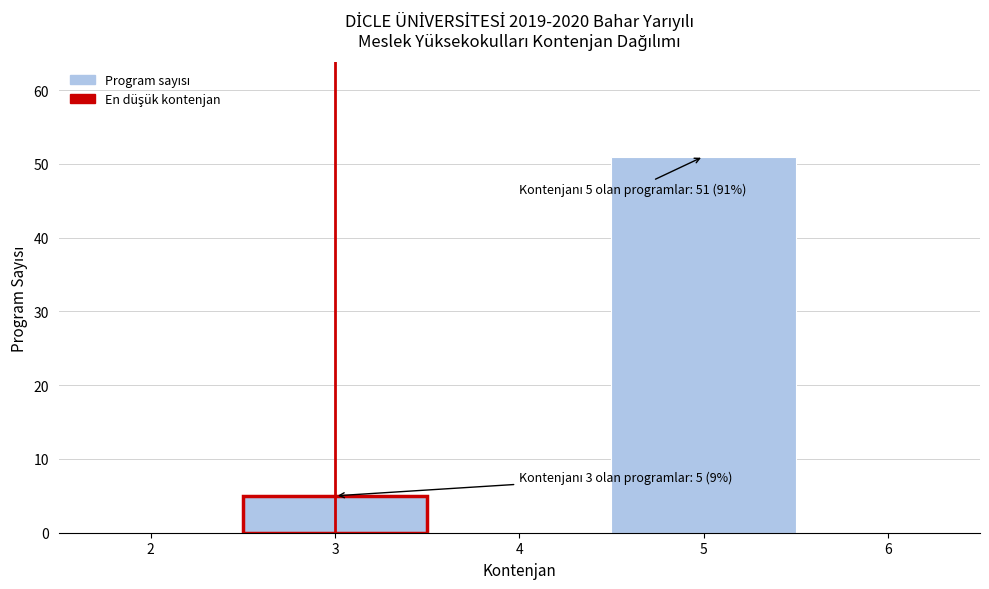

Which range on the x-axis has the tallest bar?

4.5 to 5.5